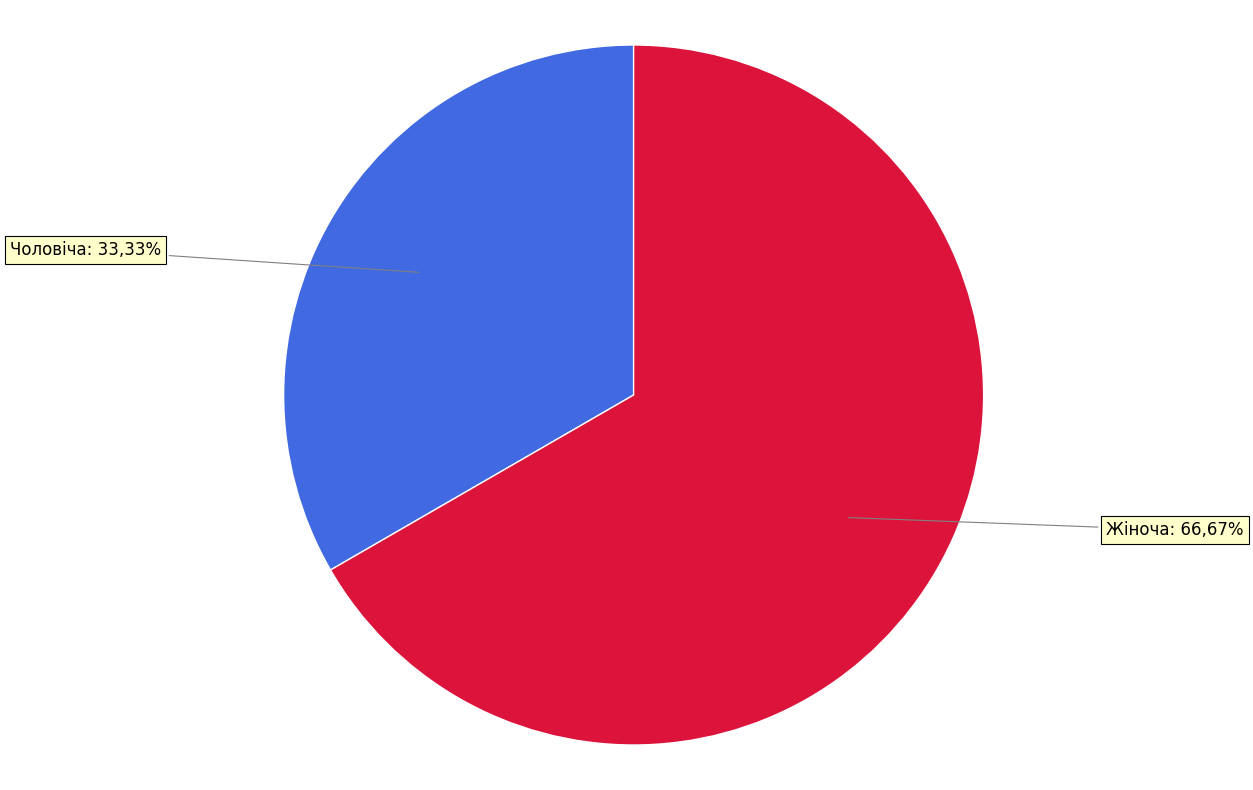

To the nearest percent, what is the average slice percentage?

50%